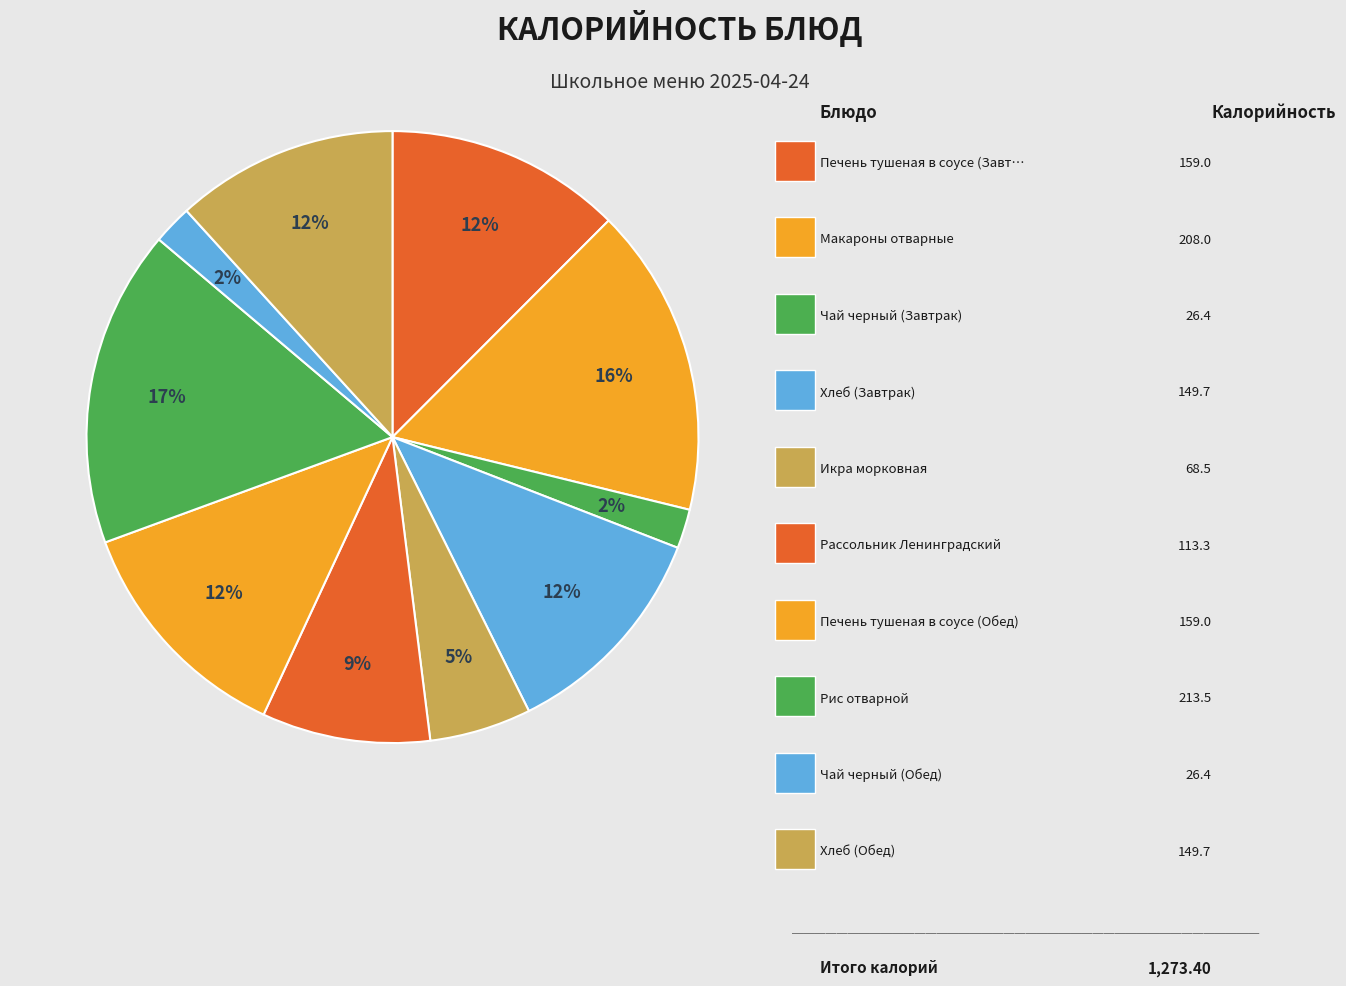

Which category has the biggest portion of the pie?

Рис отварной